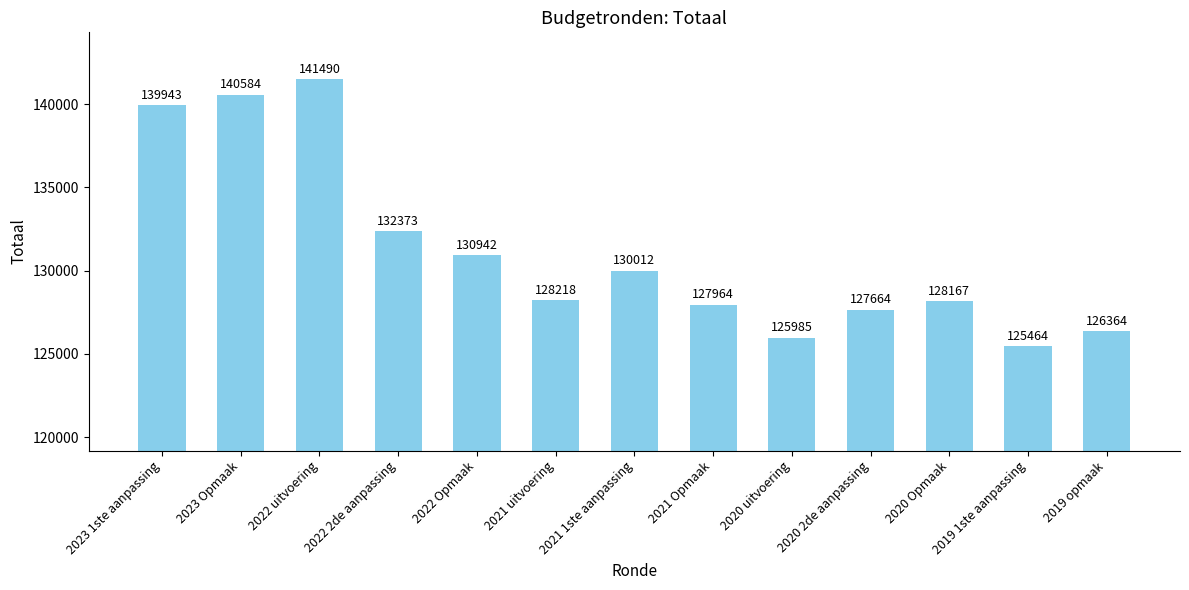

What is the value of the 8th bar from the left?

127964